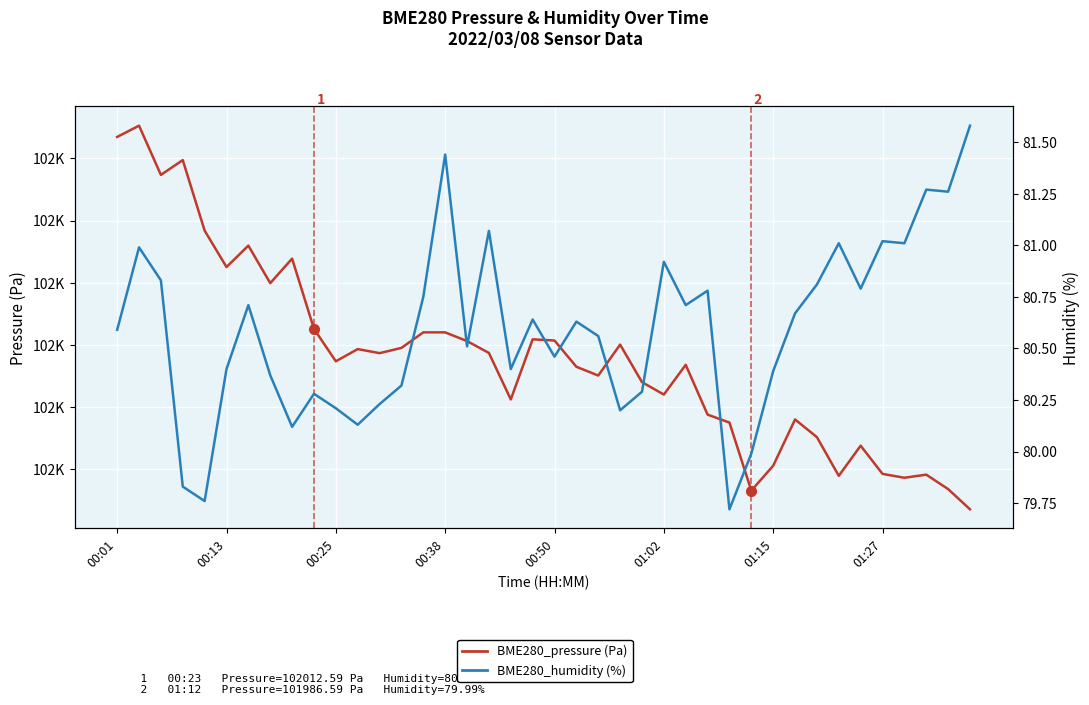

What are all the series names shown in the legend?

BME280_pressure, BME280_humidity